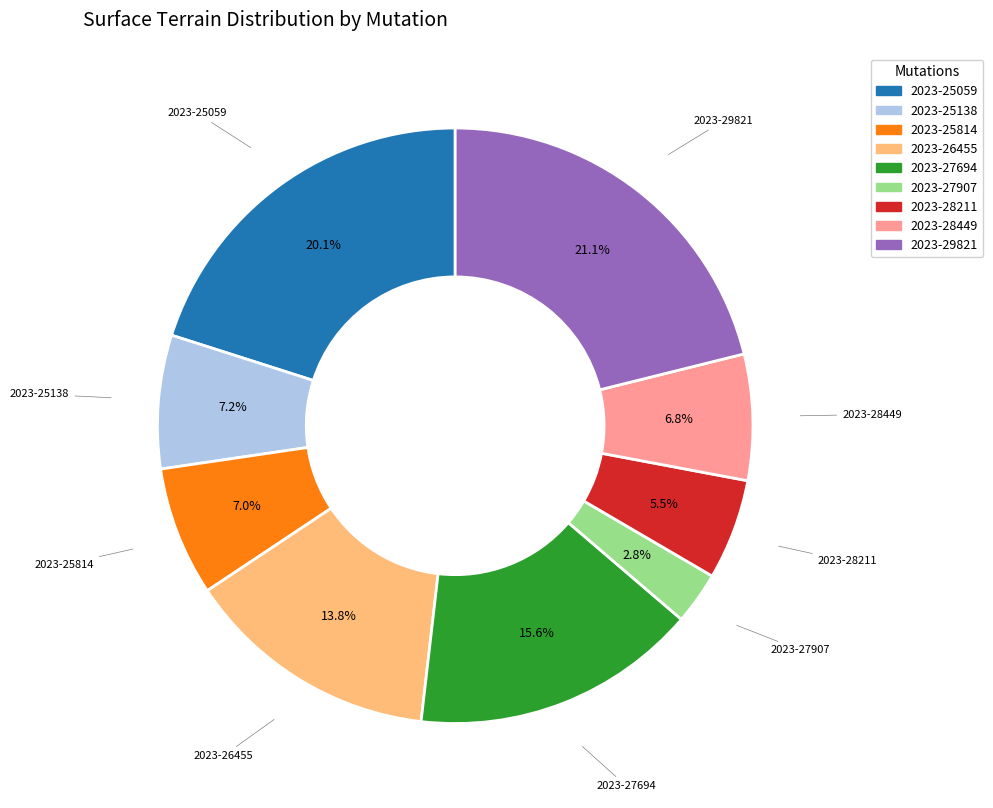

What portion of the pie excludes 2023-25138?

92.8%